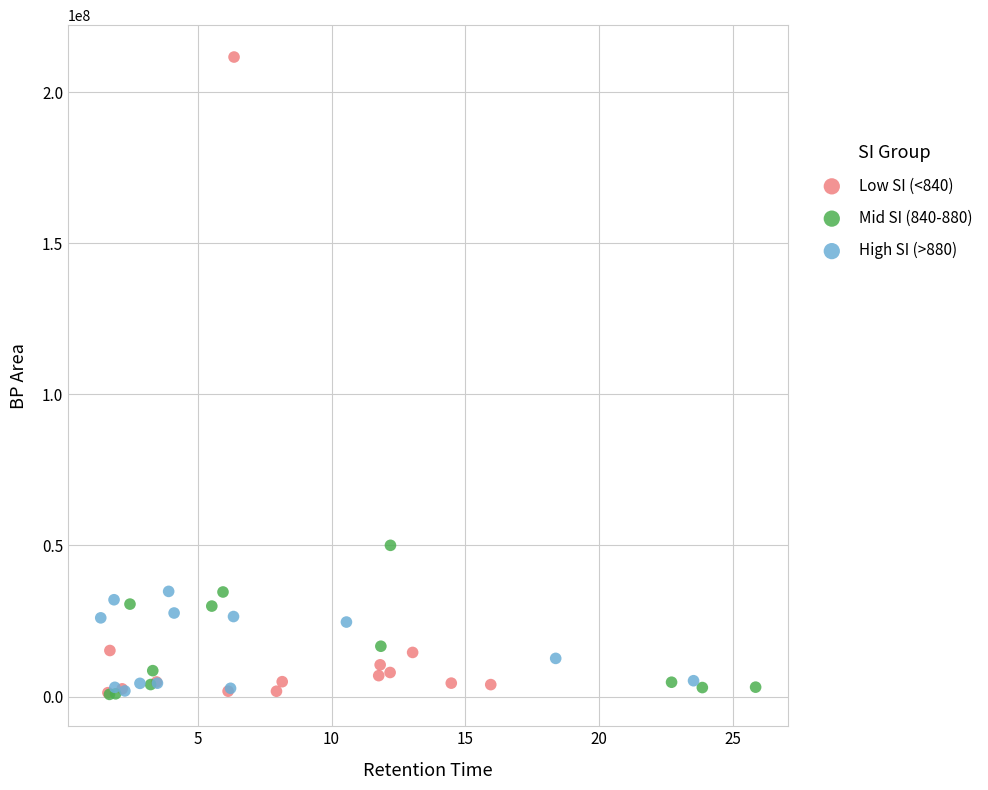

What are all the series names shown in the legend?

Low SI (<840), Mid SI (840-880), High SI (>880)